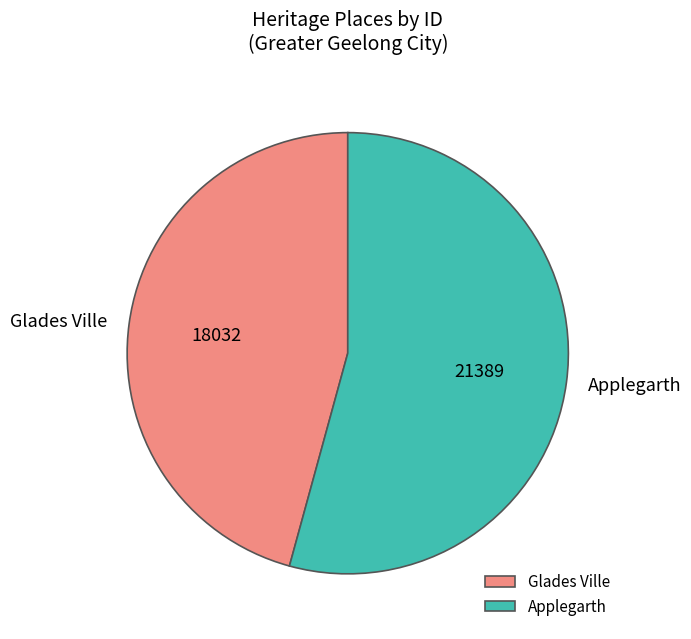

Which slice represents more than half of the pie?

Applegarth